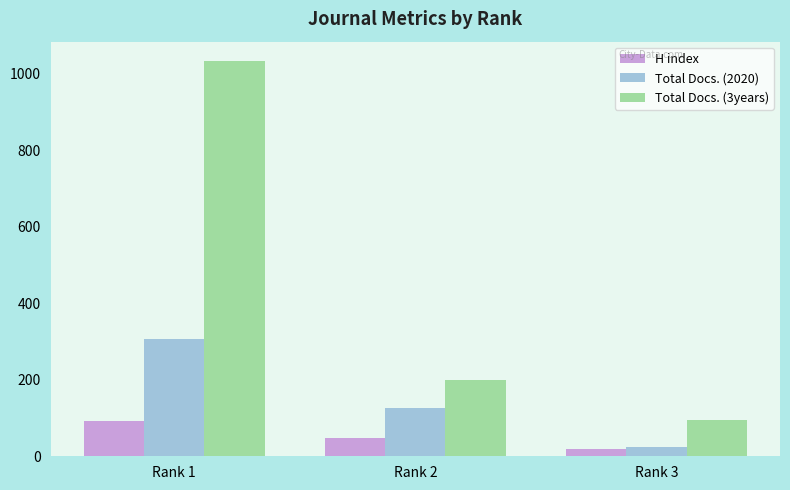

List the labels in order of H index value, largest first.

Rank 1, Rank 2, Rank 3